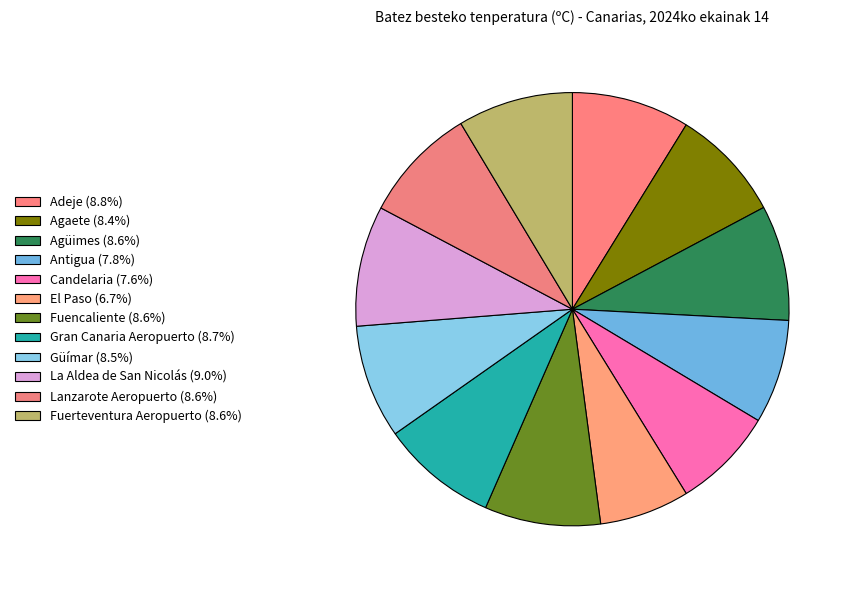

Is there a majority slice in this chart?

No